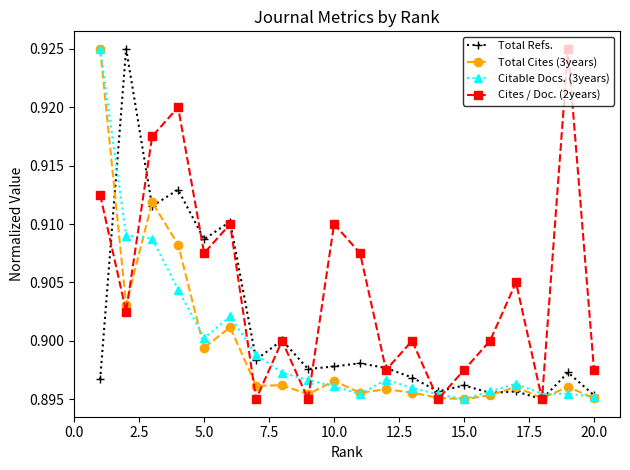

After their last crossing, which series has the higher values: Citable Docs. (3years) or Cites / Doc. (2years)?

Cites / Doc. (2years)